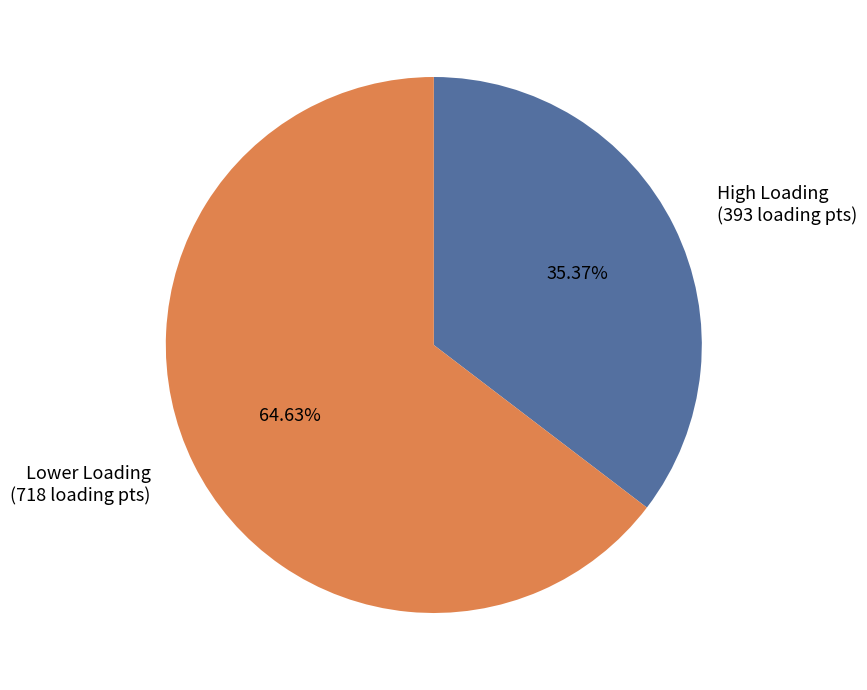

Does any single category account for the majority?

Yes